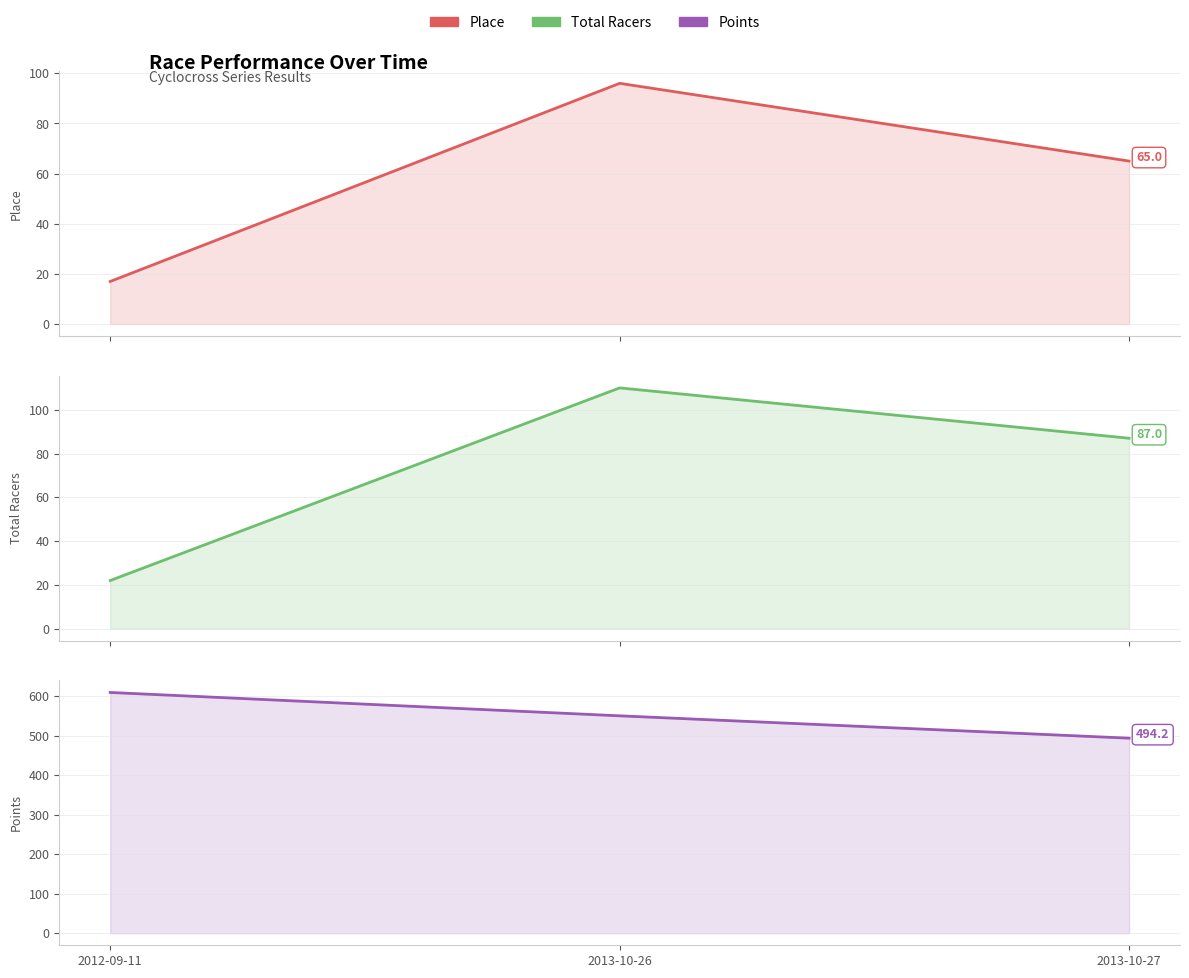

At which label does Total Racers first exceed 87?

2013-10-26